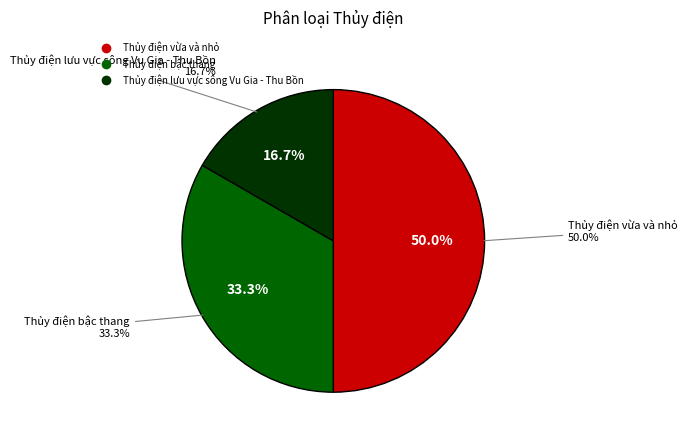

True or false: Thủy điện vừa và nhỏ accounts for 50% of the total.

True